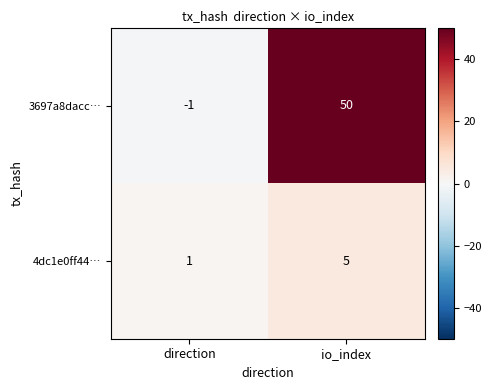

What is the difference between the 3697a8dacc… values at io_index and direction?

51